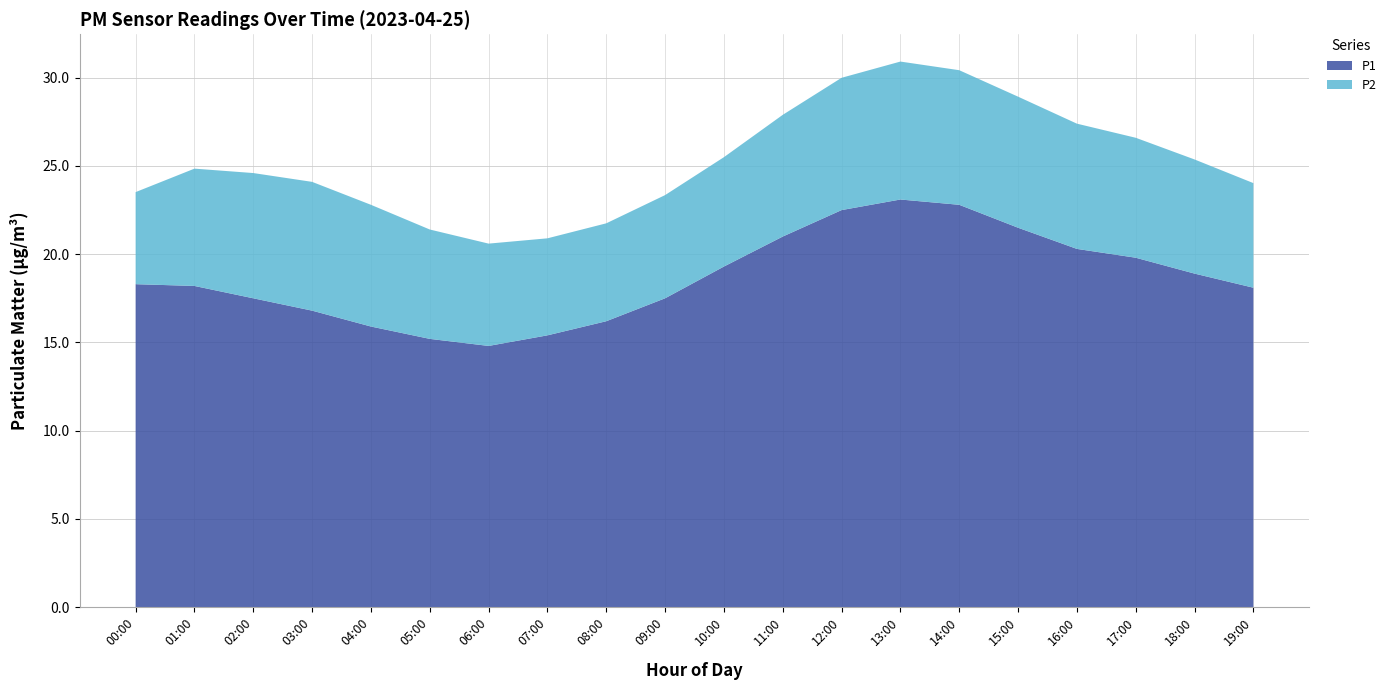

Reading left to right, transcribe all the data shown in this chart.

P1: 18.3	18.2	17.5	16.8	15.9	15.2	14.8	15.4	16.2	17.5	19.3	21.0	22.5	23.1	22.8	21.5	20.3	19.8	18.9	18.1
P2: 5.2	6.7	7.1	7.3	6.9	6.2	5.8	5.5	5.5	5.8	6.2	6.9	7.5	7.8	7.6	7.4	7.1	6.8	6.5	5.9